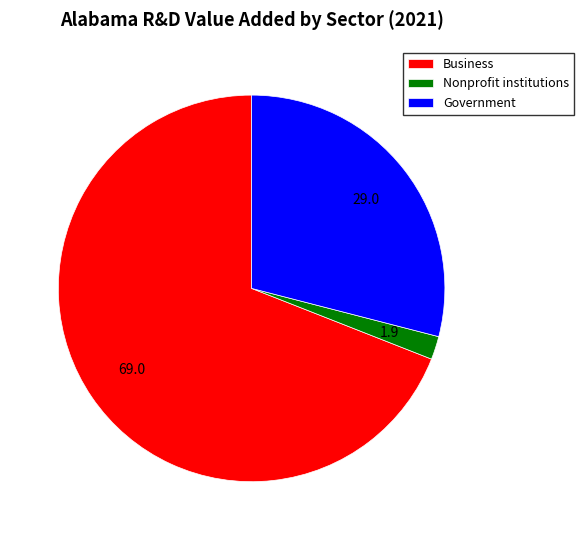

Which slice is the smallest?

Nonprofit institutions